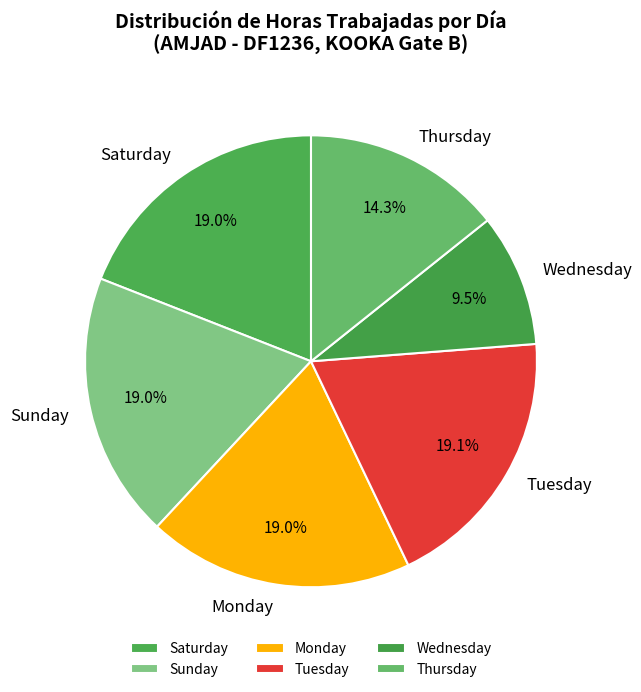

Combined, do Tuesday and Wednesday account for over 50%?

No